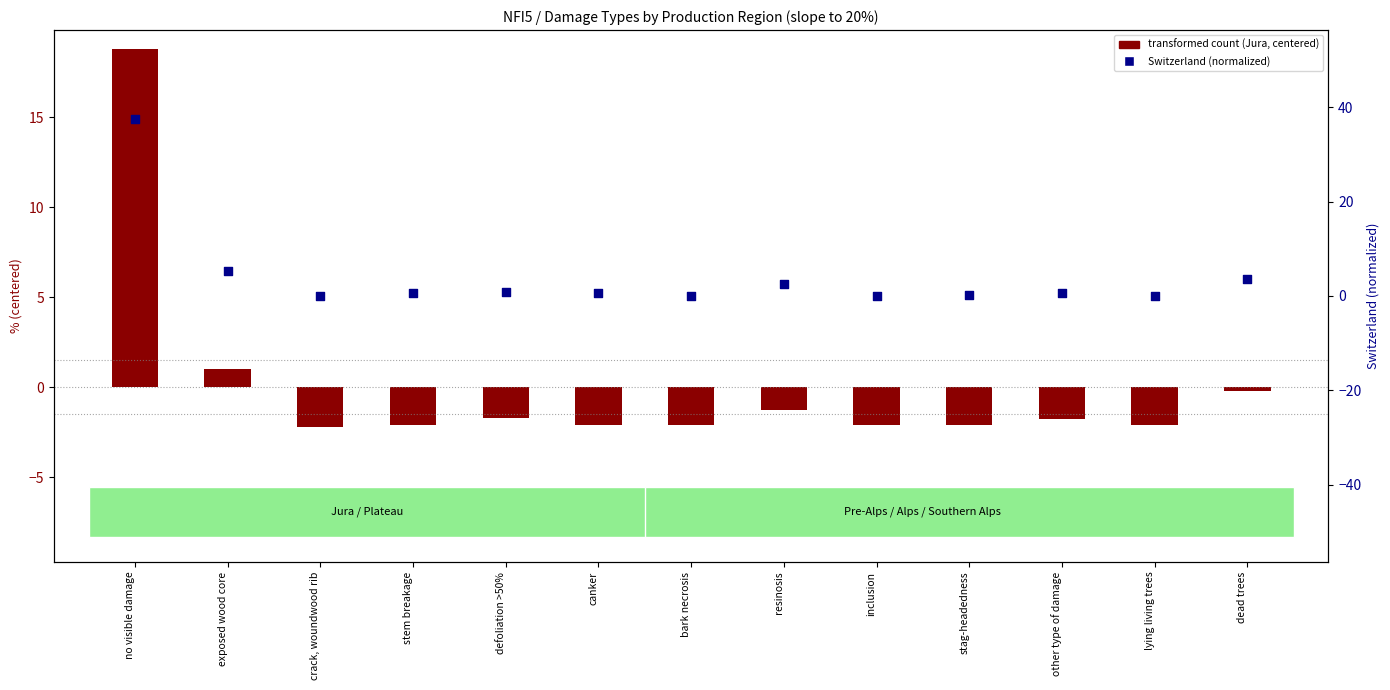

Which series reaches the minimum Y coordinate?

transformed count (Jura, centered)